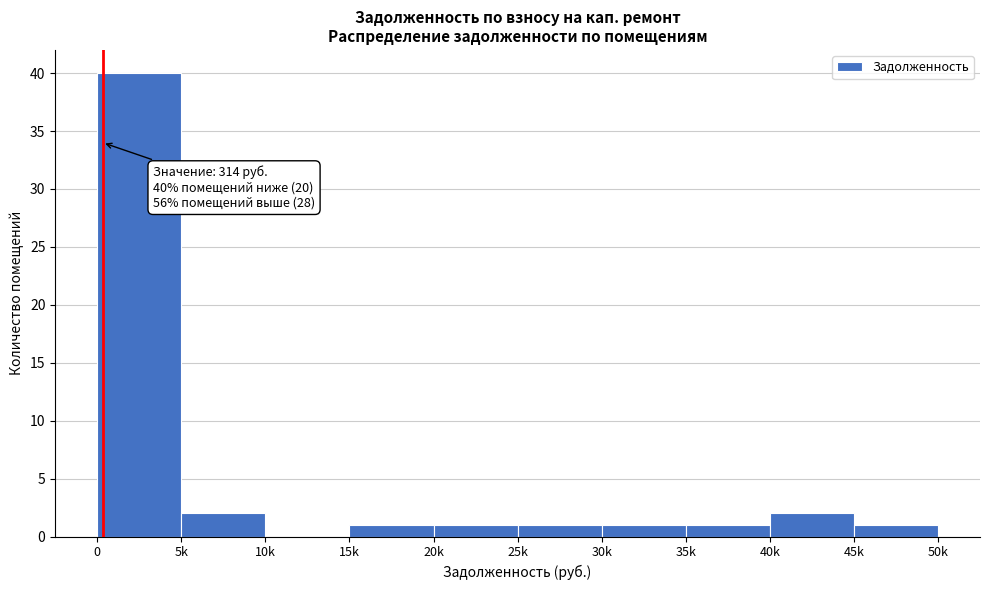

Reading left to right, transcribe all the data shown in this chart.

0=40	5k=2	10k=0	15k=1	20k=1	25k=1	30k=1	35k=1	40k=2	45k=1